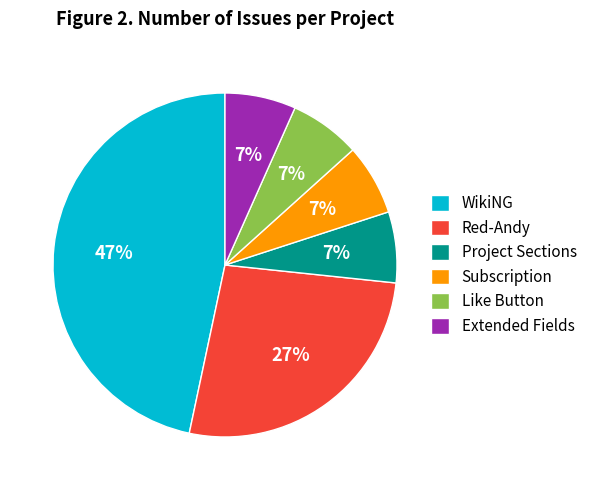

To the nearest percent, what is the difference between the Red-Andy and Subscription slice percentages?

20%